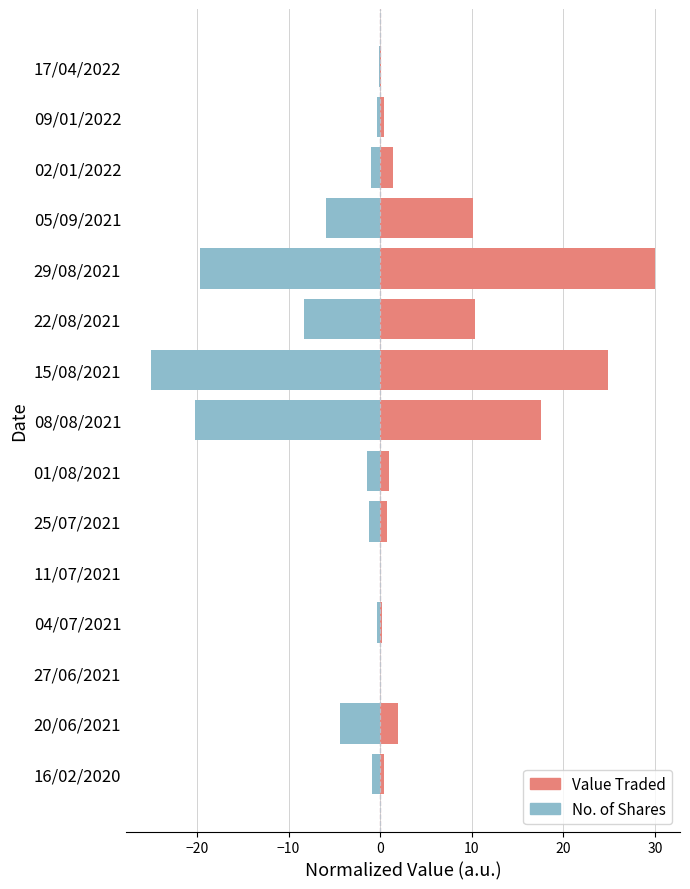

What is the total value across all series at 04/07/2021?

-0.2